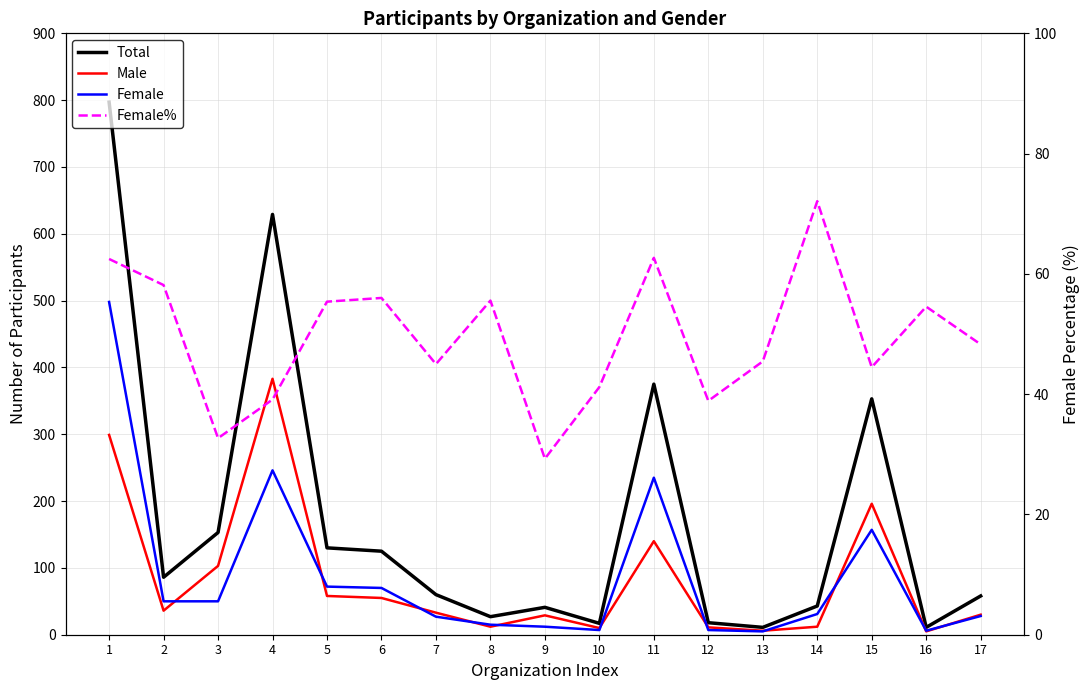

How many interior local valleys does the Total series have?

5